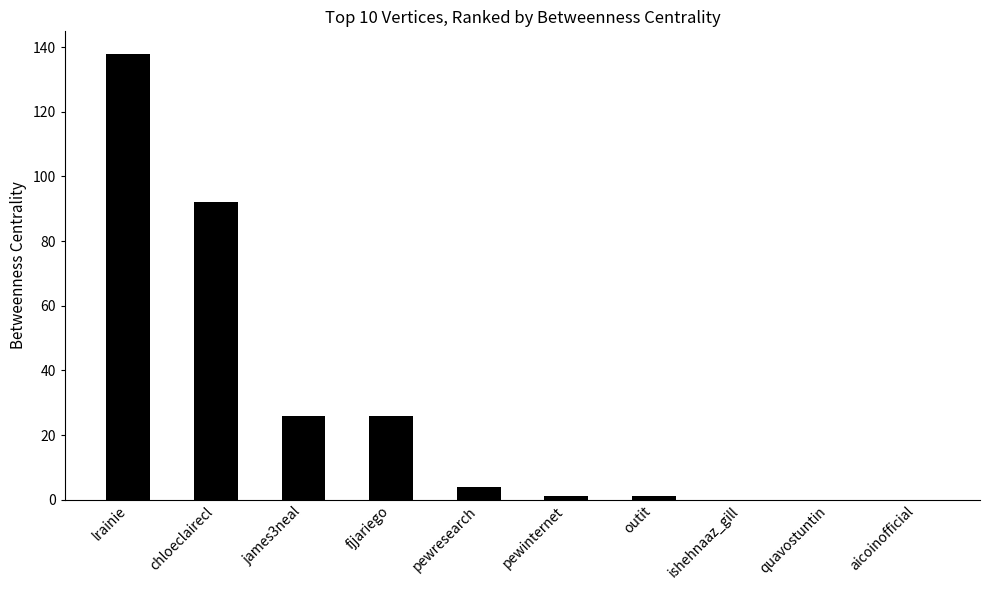

What is the maximum value shown in the chart?

138